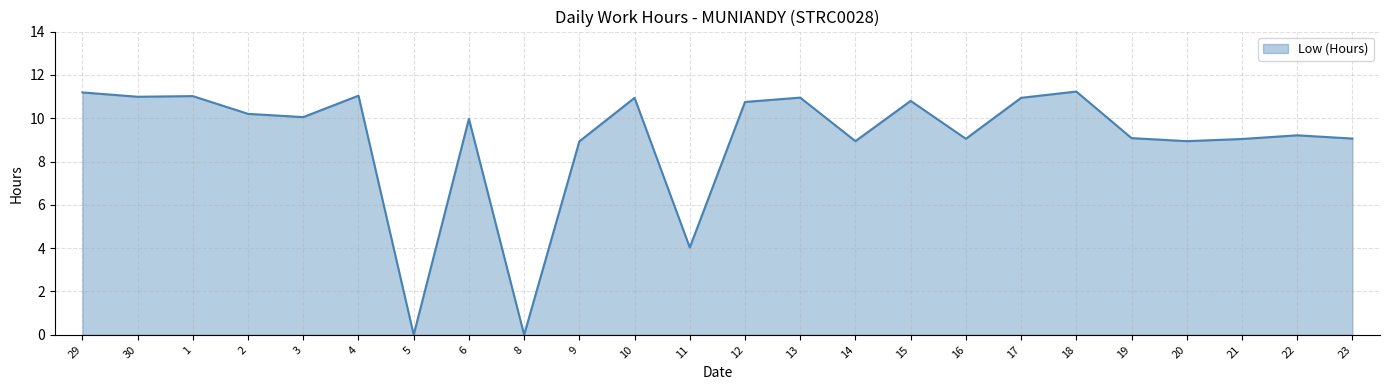

What position from the right is 16?

8